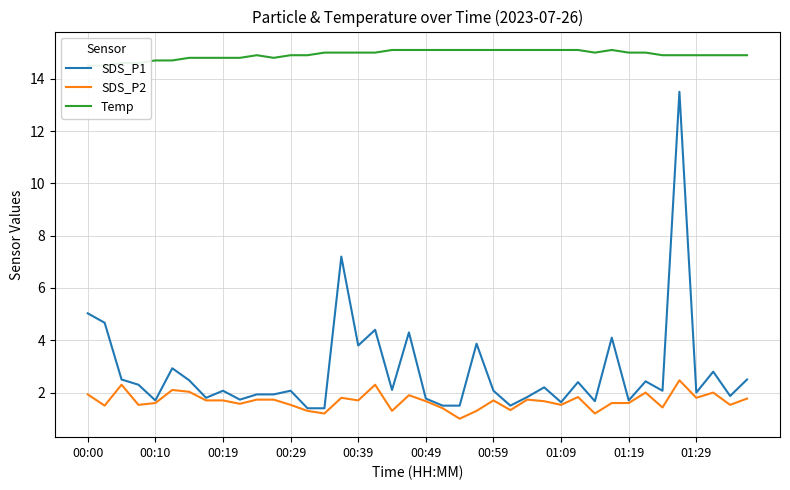

At how many categories does at least one series exceed 8?

40